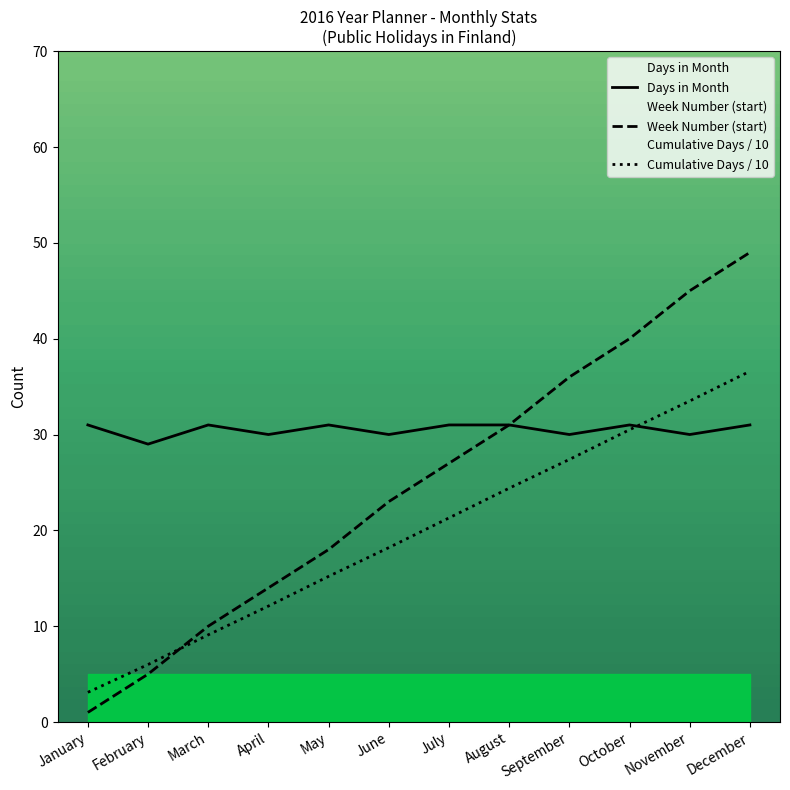

What is the value of the Week Number (start) point at the 11th from the left?

45.0